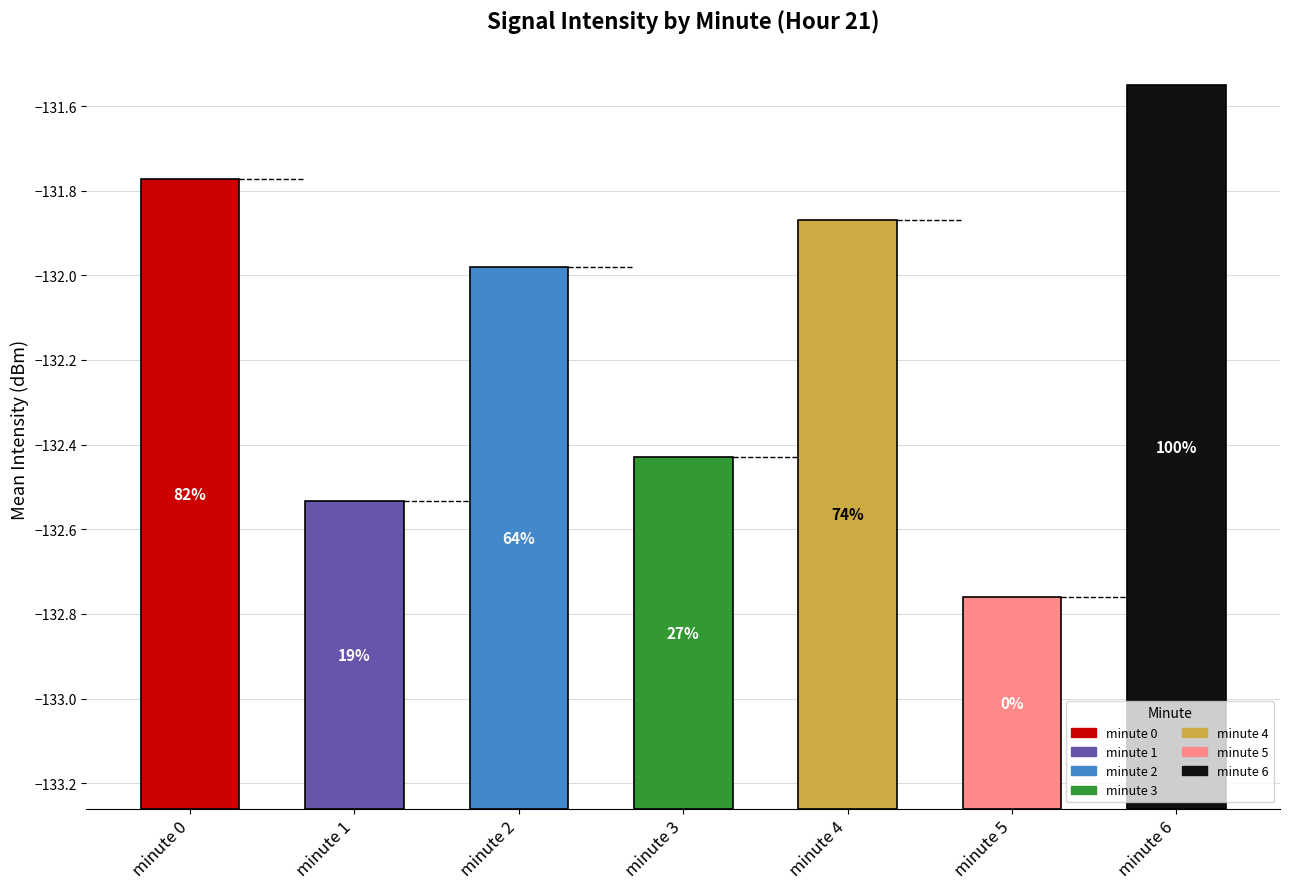

Is it true that the value at minute 0 is 1.0?

False